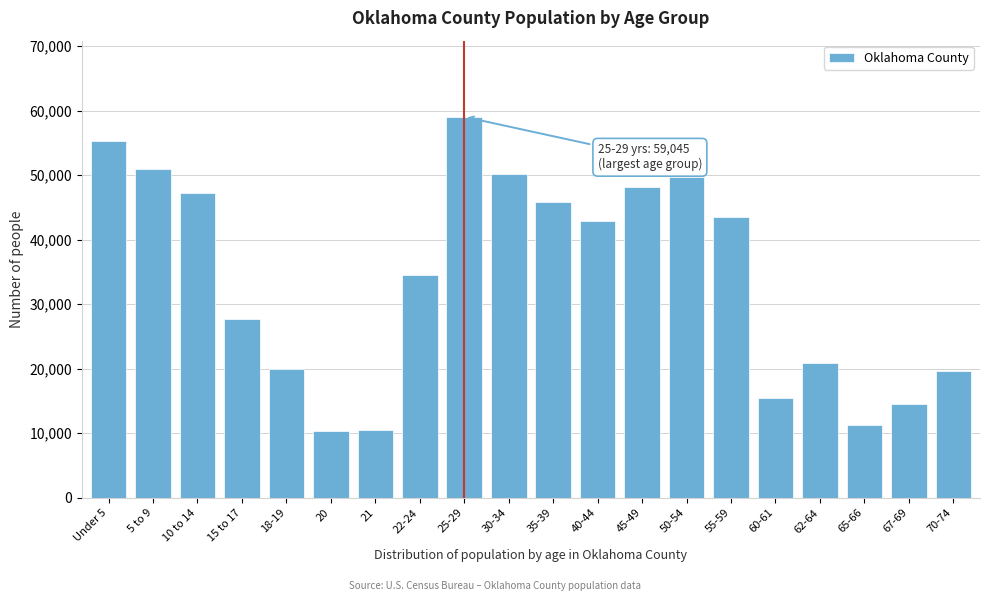

The value at 70-74 is 28046. True or false?

False